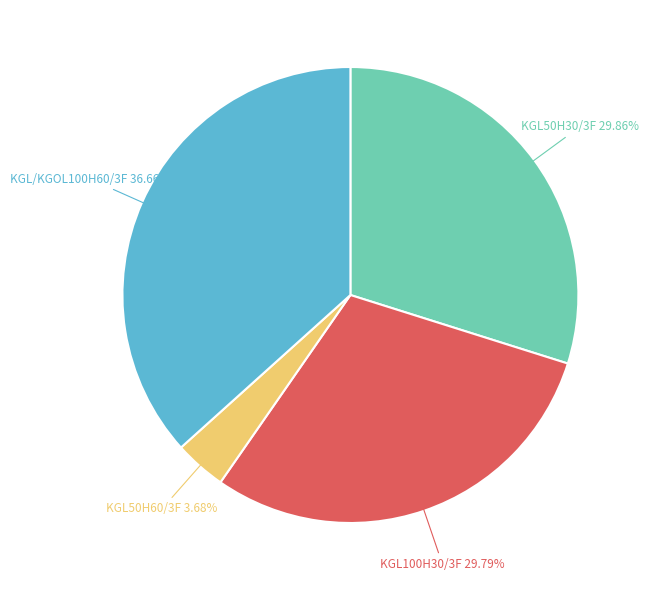

Between KGL50H30/3F and KGL50H60/3F, which is larger?

KGL50H30/3F